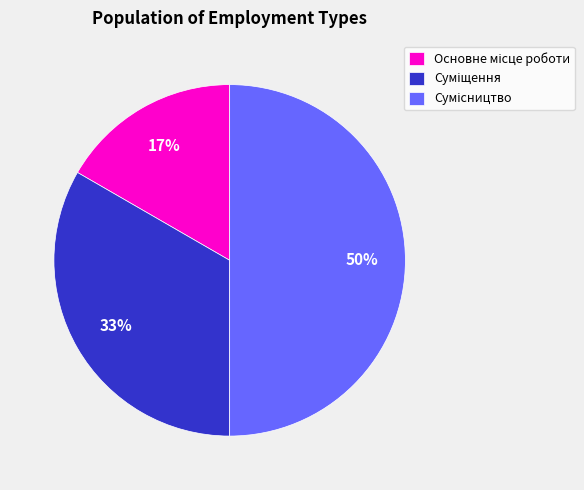

To the nearest percent, what is the average slice percentage?

33%